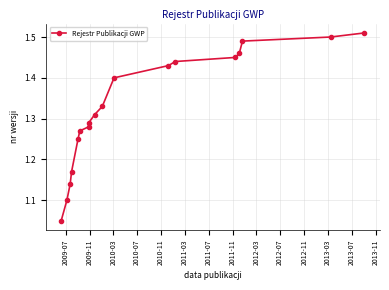

What is the difference between the maximum and minimum values?

0.5